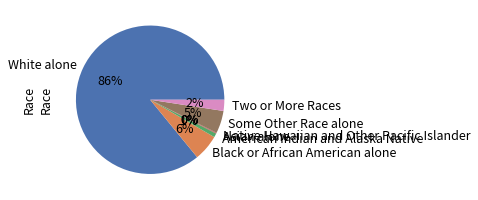

How many slices are in this pie chart?

7